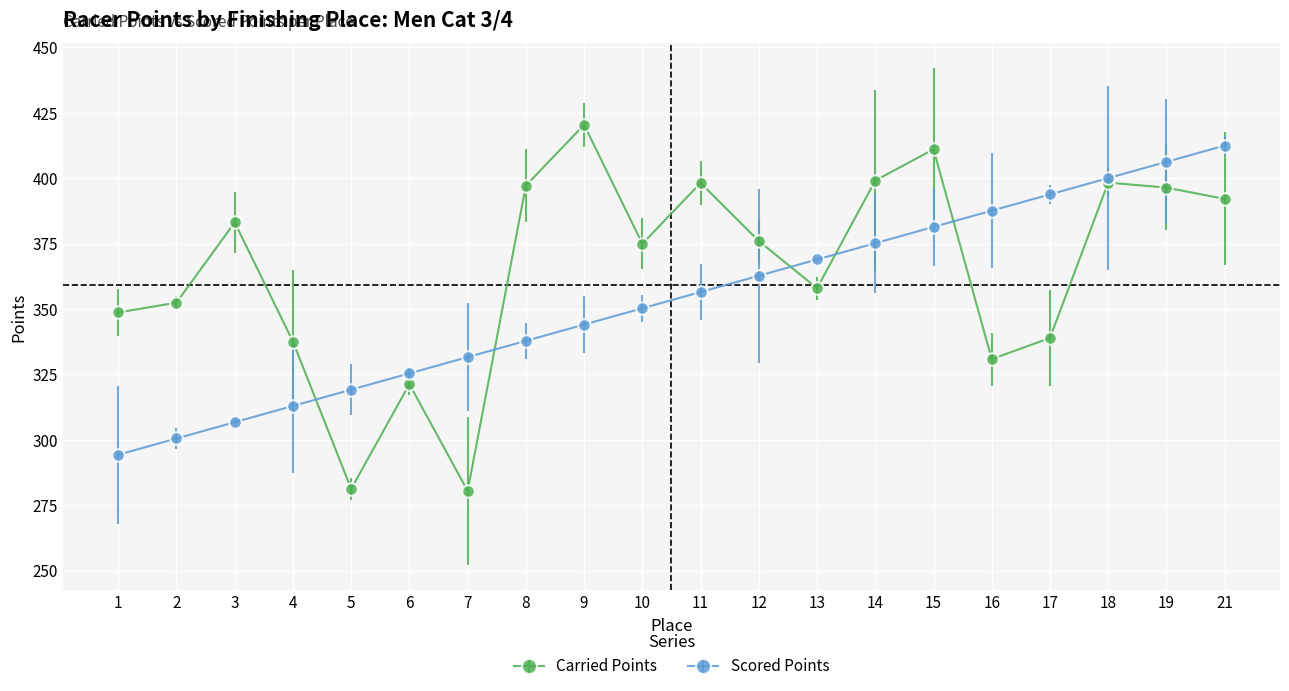

Is it true that Carried Points equals 397.2 at 8?

True